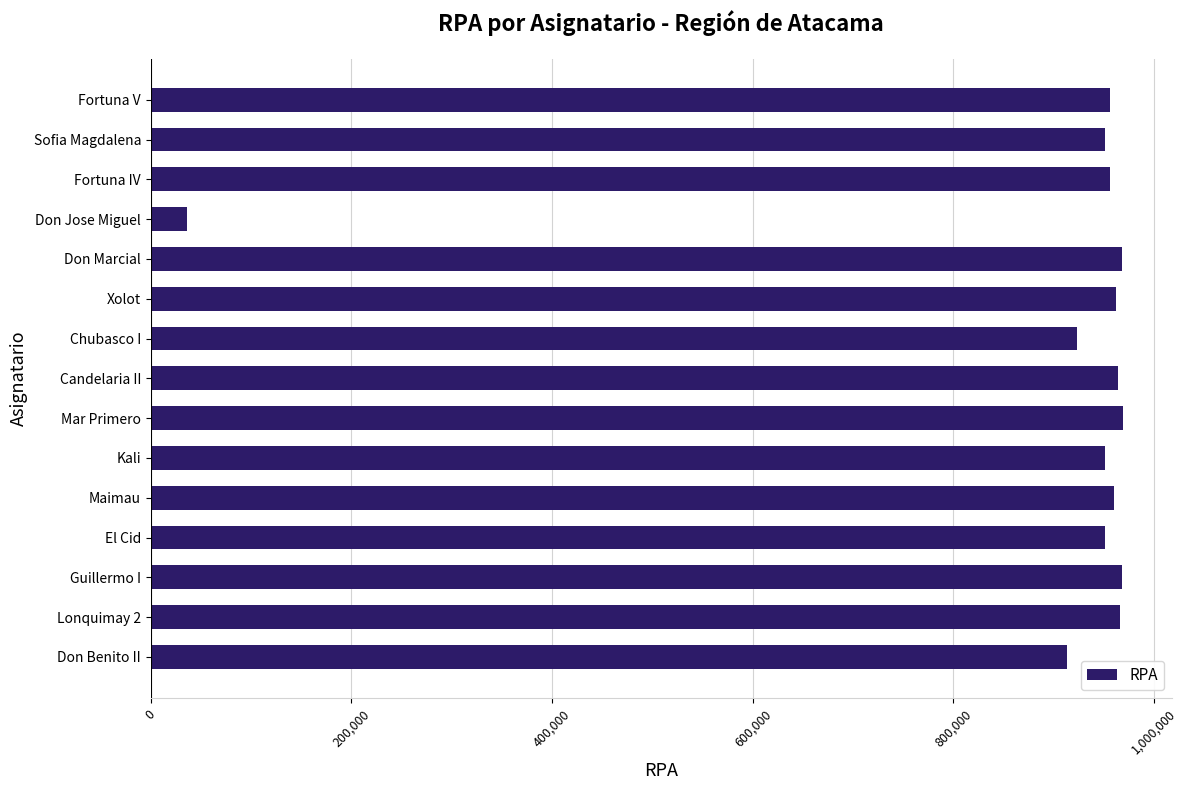

What is the difference between the maximum and minimum values?

933376